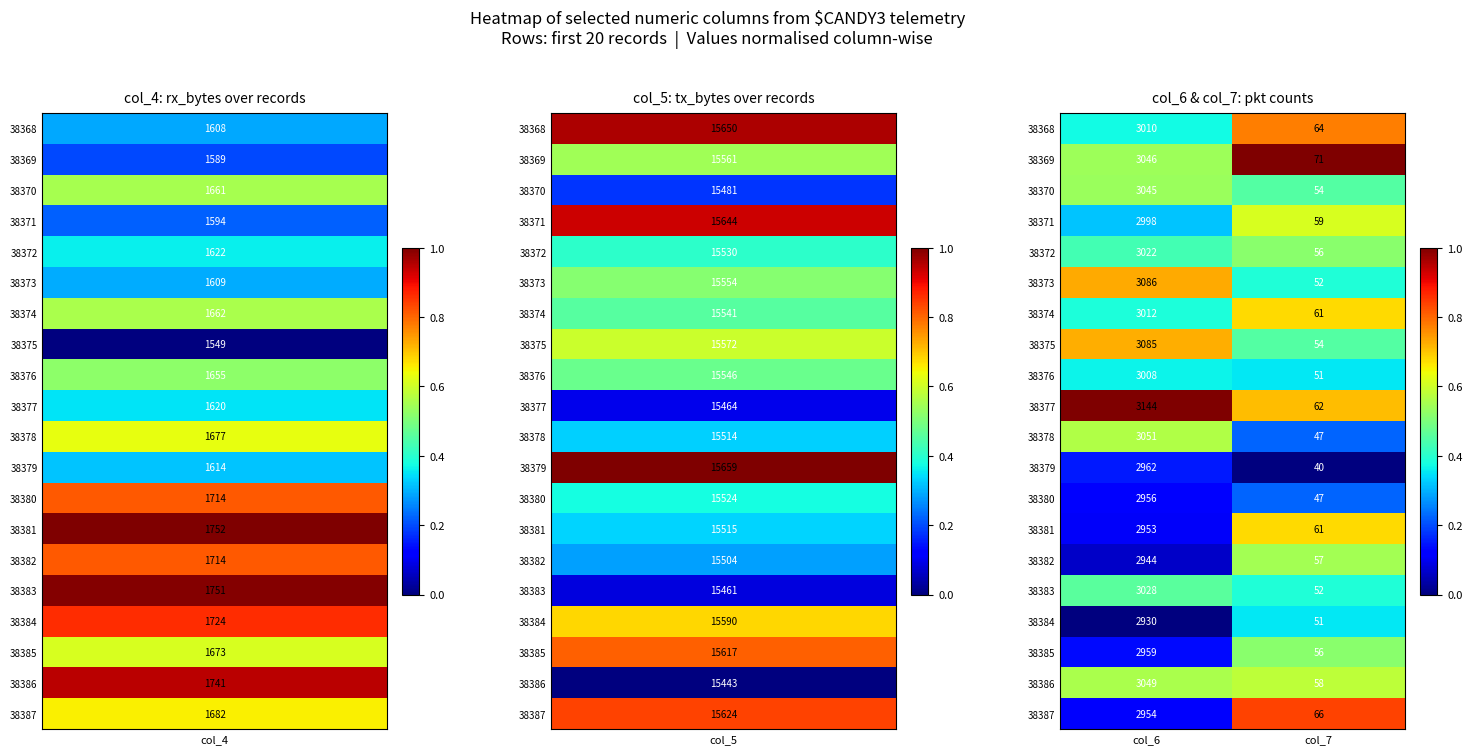

Is the value of 38380 at col_6 greater than the value of 38371 at col_6?

No